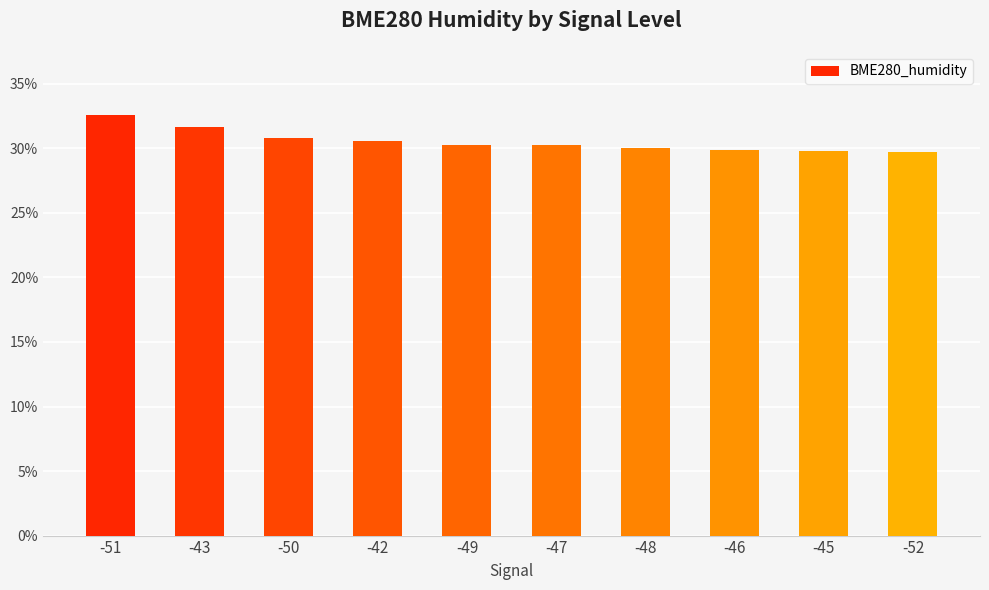

How many distinct data groups are displayed?

1